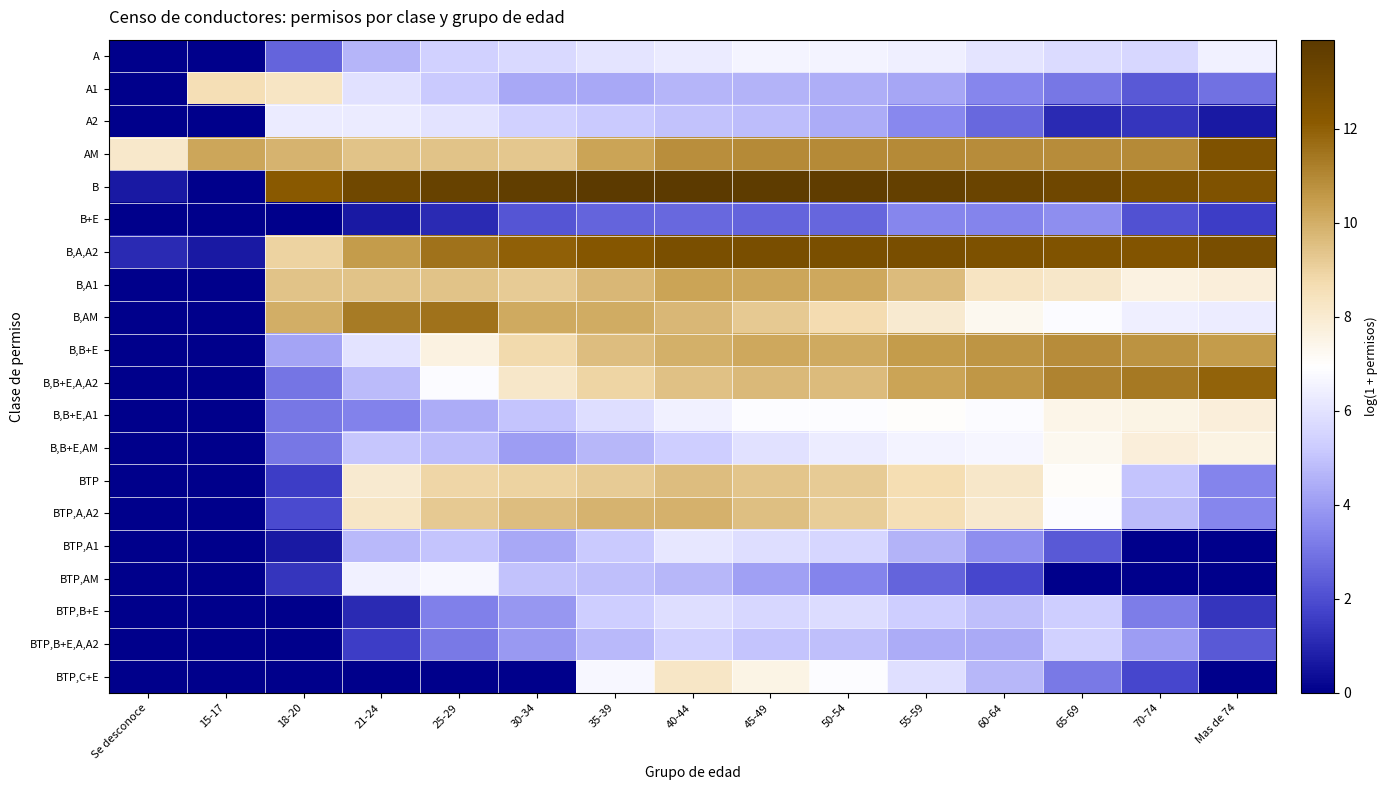

Reading right to left, list all the values displayed in this chart.

A: Mas de 74=6.5	70-74=5.6	65-69=5.7	60-64=6.1	55-59=6.4	50-54=6.6	45-49=6.6	40-44=6.3	35-39=6.0	30-34=5.7	25-29=5.4	21-24=4.6	18-20=2.6	15-17=0.0	Se desconoce=0.0
A1: Mas de 74=2.9	70-74=2.3	65-69=3.1	60-64=3.4	55-59=4.3	50-54=4.5	45-49=4.6	40-44=4.6	35-39=4.3	30-34=4.3	25-29=5.2	21-24=5.9	18-20=8.3	15-17=8.6	Se desconoce=0.0
A2: Mas de 74=0.7	70-74=1.4	65-69=1.1	60-64=2.7	55-59=3.5	50-54=4.4	45-49=4.9	40-44=5.0	35-39=5.2	30-34=5.4	25-29=6.0	21-24=6.3	18-20=6.3	15-17=0.0	Se desconoce=0.0
AM: Mas de 74=12.5	70-74=10.9	65-69=10.9	60-64=10.9	55-59=10.9	50-54=11.0	45-49=10.9	40-44=10.8	35-39=10.3	30-34=9.3	25-29=9.4	21-24=9.4	18-20=9.8	15-17=10.2	Se desconoce=8.1
B: Mas de 74=12.6	70-74=12.7	65-69=13.2	60-64=13.3	55-59=13.5	50-54=13.7	45-49=13.8	40-44=13.9	35-39=13.9	30-34=13.6	25-29=13.4	21-24=13.1	18-20=12.2	15-17=0.0	Se desconoce=0.7
B+E: Mas de 74=1.6	70-74=2.1	65-69=3.6	60-64=3.4	55-59=3.4	50-54=2.6	45-49=2.6	40-44=2.7	35-39=2.6	30-34=2.2	25-29=1.1	21-24=0.7	18-20=0.0	15-17=0.0	Se desconoce=0.0
B,A,A2: Mas de 74=12.8	70-74=12.5	65-69=12.5	60-64=12.6	55-59=12.8	50-54=12.7	45-49=12.8	40-44=12.7	35-39=12.3	30-34=11.9	25-29=11.5	21-24=10.5	18-20=9.0	15-17=0.7	Se desconoce=1.1
B,A1: Mas de 74=7.8	70-74=7.6	65-69=8.1	60-64=8.4	55-59=9.7	50-54=10.2	45-49=10.2	40-44=10.3	35-39=9.7	30-34=9.2	25-29=9.4	21-24=9.4	18-20=9.4	15-17=0.0	Se desconoce=0.0
B,AM: Mas de 74=6.3	70-74=6.4	65-69=6.8	60-64=7.3	55-59=8.0	50-54=8.7	45-49=9.2	40-44=9.8	35-39=10.0	30-34=10.1	25-29=11.5	21-24=11.3	18-20=10.0	15-17=0.0	Se desconoce=0.0
B,B+E: Mas de 74=10.5	70-74=10.7	65-69=10.9	60-64=10.6	55-59=10.5	50-54=10.1	45-49=10.2	40-44=10.0	35-39=9.6	30-34=8.8	25-29=7.6	21-24=6.0	18-20=4.2	15-17=0.0	Se desconoce=0.0
B,B+E,A,A2: Mas de 74=11.9	70-74=11.4	65-69=11.1	60-64=10.6	55-59=10.3	50-54=9.6	45-49=9.7	40-44=9.5	35-39=8.9	30-34=8.2	25-29=6.8	21-24=4.8	18-20=3.0	15-17=0.0	Se desconoce=0.0
B,B+E,A1: Mas de 74=7.8	70-74=7.5	65-69=7.5	60-64=6.8	55-59=7.0	50-54=6.8	45-49=6.9	40-44=6.5	35-39=5.8	30-34=5.0	25-29=4.4	21-24=3.3	18-20=3.0	15-17=0.0	Se desconoce=0.0
B,B+E,AM: Mas de 74=7.6	70-74=7.8	65-69=7.3	60-64=6.6	55-59=6.5	50-54=6.3	45-49=5.9	40-44=5.3	35-39=4.7	30-34=4.1	25-29=4.9	21-24=5.1	18-20=3.0	15-17=0.0	Se desconoce=0.0
BTP: Mas de 74=3.4	70-74=5.0	65-69=7.1	60-64=8.2	55-59=8.6	50-54=9.2	45-49=9.4	40-44=9.6	35-39=9.2	30-34=9.0	25-29=8.9	21-24=8.0	18-20=1.6	15-17=0.0	Se desconoce=0.0
BTP,A,A2: Mas de 74=3.4	70-74=4.8	65-69=6.9	60-64=8.1	55-59=8.6	50-54=9.2	45-49=9.5	40-44=9.9	35-39=9.8	30-34=9.6	25-29=9.3	21-24=8.2	18-20=1.9	15-17=0.0	Se desconoce=0.0
BTP,A1: Mas de 74=0.0	70-74=0.0	65-69=2.3	60-64=3.7	55-59=4.6	50-54=5.6	45-49=5.8	40-44=6.2	35-39=5.2	30-34=4.3	25-29=5.0	21-24=4.8	18-20=0.7	15-17=0.0	Se desconoce=0.0
BTP,AM: Mas de 74=0.0	70-74=0.0	65-69=0.0	60-64=1.8	55-59=2.6	50-54=3.4	45-49=4.1	40-44=4.7	35-39=4.9	30-34=4.9	25-29=6.7	21-24=6.5	18-20=1.4	15-17=0.0	Se desconoce=0.0
BTP,B+E: Mas de 74=1.4	70-74=3.2	65-69=5.3	60-64=4.9	55-59=5.3	50-54=5.8	45-49=5.6	40-44=5.8	35-39=5.3	30-34=3.9	25-29=3.3	21-24=1.1	18-20=0.0	15-17=0.0	Se desconoce=0.0
BTP,B+E,A,A2: Mas de 74=2.3	70-74=4.0	65-69=5.4	60-64=4.4	55-59=4.4	50-54=4.9	45-49=5.0	40-44=5.4	35-39=4.7	30-34=3.9	25-29=3.1	21-24=1.6	18-20=0.0	15-17=0.0	Se desconoce=0.0
BTP,C+E: Mas de 74=0.0	70-74=1.8	65-69=3.1	60-64=4.7	55-59=5.9	50-54=6.9	45-49=7.5	40-44=8.2	35-39=6.7	30-34=0.0	25-29=0.0	21-24=0.0	18-20=0.0	15-17=0.0	Se desconoce=0.0